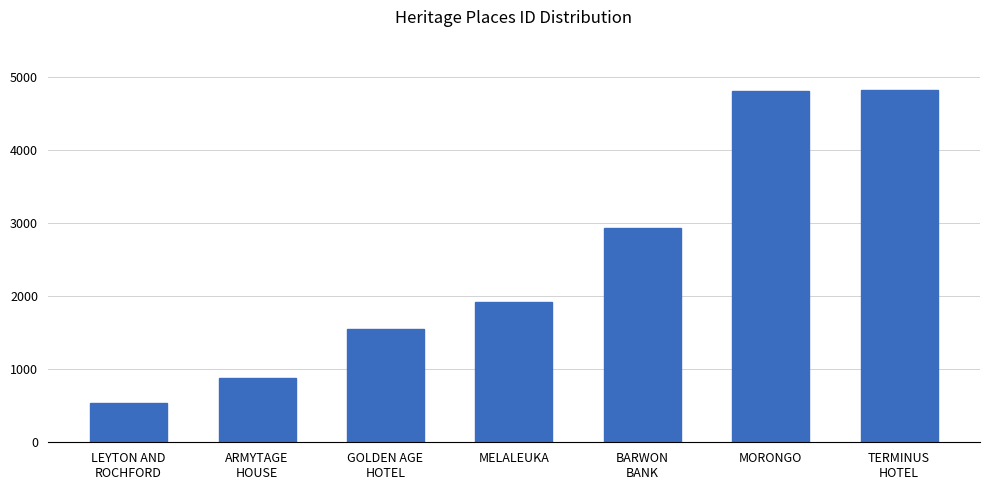

How many bars are there in total?

7